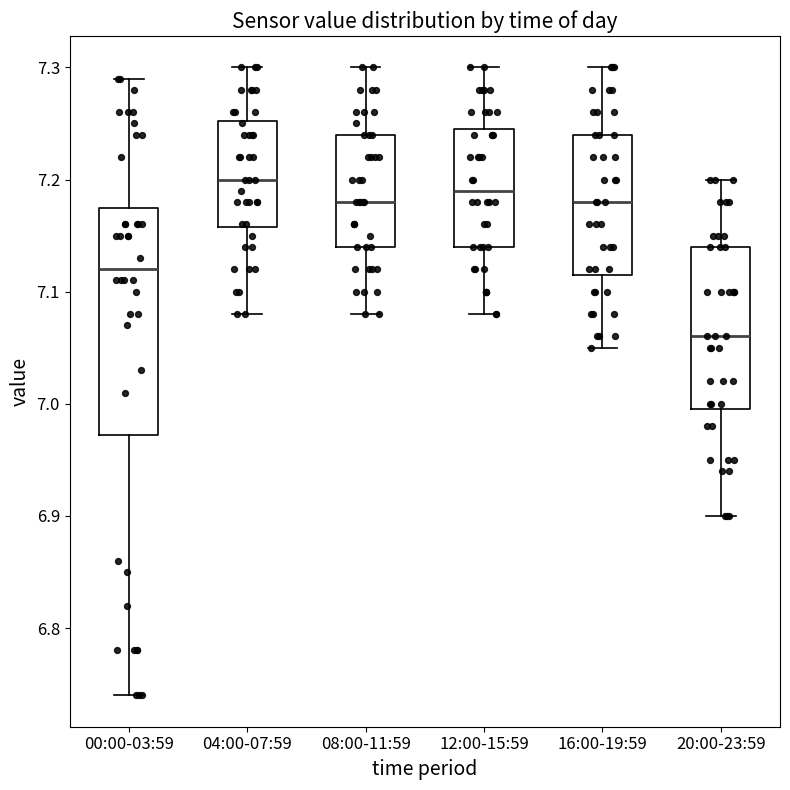

Reading left to right, transcribe this box plot: for each box, give where its median line is, the range the box spans, and where its two whiskers end, as read against the y-axis. The values are not printed on the chart, so give them approximately, as read against the axis.

00:00-03:59: median 7.12, box 6.97 to 7.18, whiskers 6.74 to 7.29
04:00-07:59: median 7.20, box 7.16 to 7.25, whiskers 7.08 to 7.30
08:00-11:59: median 7.18, box 7.14 to 7.24, whiskers 7.08 to 7.30
12:00-15:59: median 7.19, box 7.14 to 7.25, whiskers 7.08 to 7.30
16:00-19:59: median 7.18, box 7.12 to 7.24, whiskers 7.05 to 7.30
20:00-23:59: median 7.06, box 7.00 to 7.14, whiskers 6.90 to 7.20